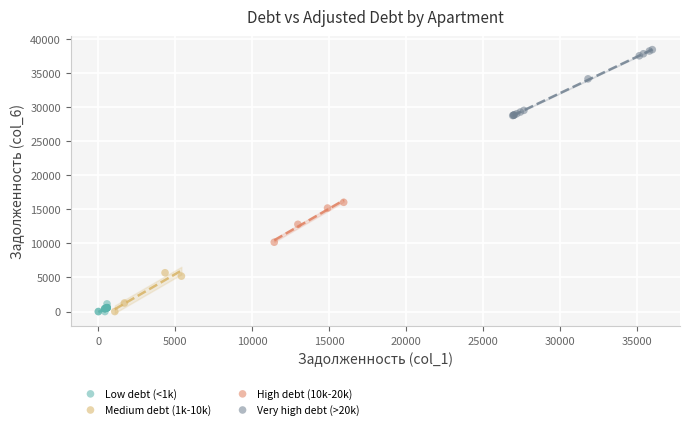

Which series contains the highest Y value?

Very high debt (>20k)